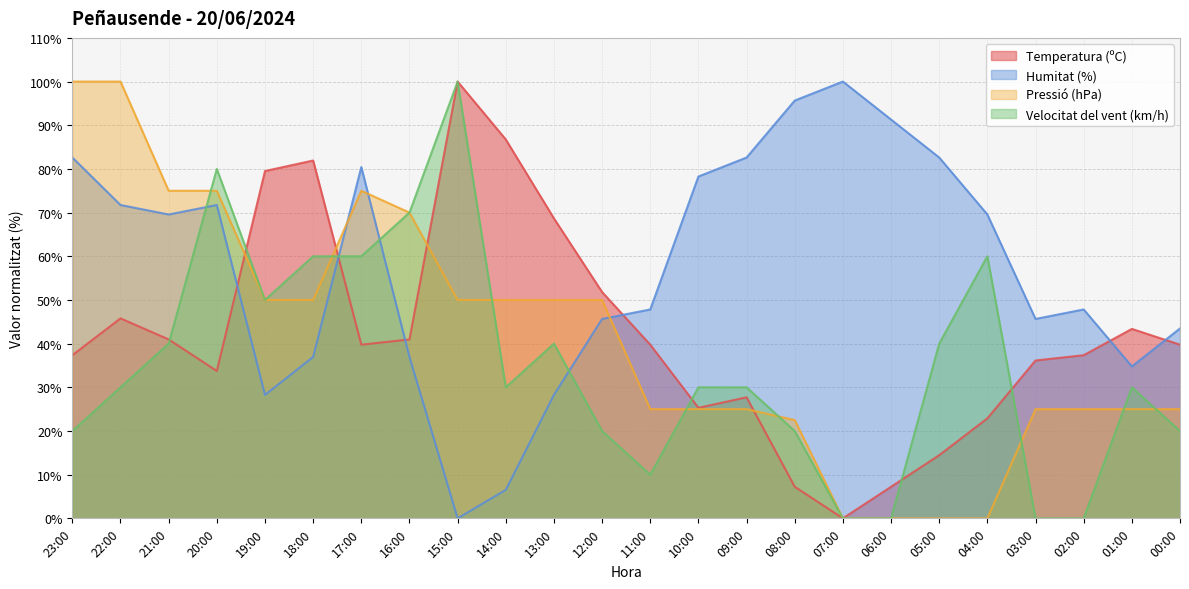

Reading left to right, what are all the values shown in this chart?

Temperatura (ºC): 23:00=37.3	22:00=45.8	21:00=41.0	20:00=33.7	19:00=79.5	18:00=81.9	17:00=39.8	16:00=41.0	15:00=100.0	14:00=86.7	13:00=68.7	12:00=51.8	11:00=39.8	10:00=25.3	09:00=27.7	08:00=7.2	07:00=0.0	06:00=7.2	05:00=14.5	04:00=22.9	03:00=36.1	02:00=37.3	01:00=43.4	00:00=39.8
Humitat (%): 23:00=82.6	22:00=71.7	21:00=69.6	20:00=71.7	19:00=28.3	18:00=37.0	17:00=80.4	16:00=37.0	15:00=0.0	14:00=6.5	13:00=28.3	12:00=45.7	11:00=47.8	10:00=78.3	09:00=82.6	08:00=95.7	07:00=100.0	06:00=91.3	05:00=82.6	04:00=69.6	03:00=45.7	02:00=47.8	01:00=34.8	00:00=43.5
Pressió (hPa): 23:00=100.0	22:00=100.0	21:00=75.0	20:00=75.0	19:00=50.0	18:00=50.0	17:00=75.0	16:00=70.0	15:00=50.0	14:00=50.0	13:00=50.0	12:00=50.0	11:00=25.0	10:00=25.0	09:00=25.0	08:00=22.5	07:00=0.0	06:00=0.0	05:00=0.0	04:00=0.0	03:00=25.0	02:00=25.0	01:00=25.0	00:00=25.0
Velocitat del vent (km/h): 23:00=20.0	22:00=30.0	21:00=40.0	20:00=80.0	19:00=50.0	18:00=60.0	17:00=60.0	16:00=70.0	15:00=100.0	14:00=30.0	13:00=40.0	12:00=20.0	11:00=10.0	10:00=30.0	09:00=30.0	08:00=20.0	07:00=0.0	06:00=0.0	05:00=40.0	04:00=60.0	03:00=0.0	02:00=0.0	01:00=30.0	00:00=20.0